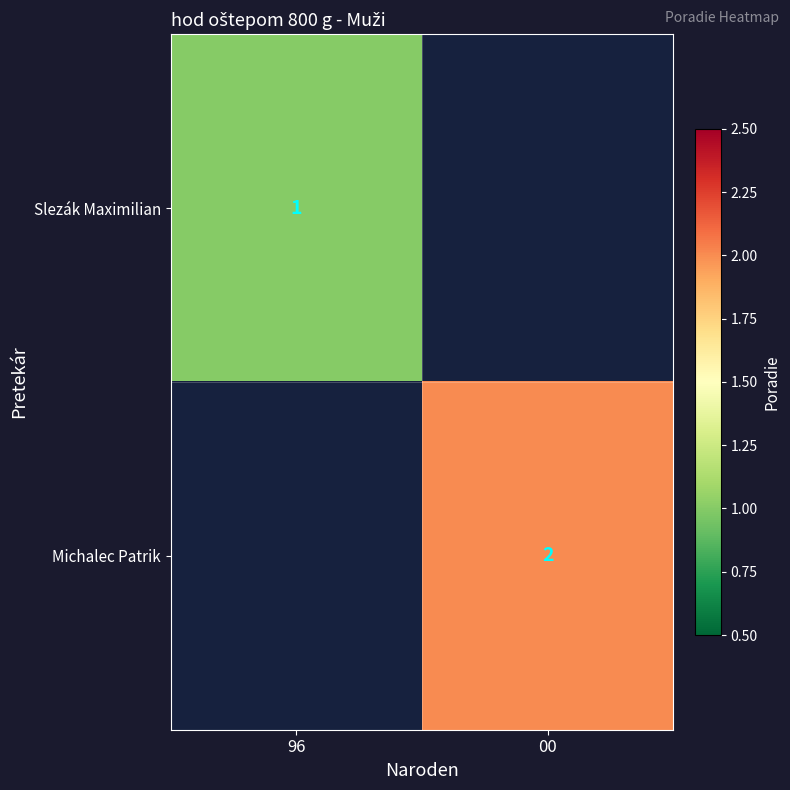

What is the greatest value displayed?

2.0